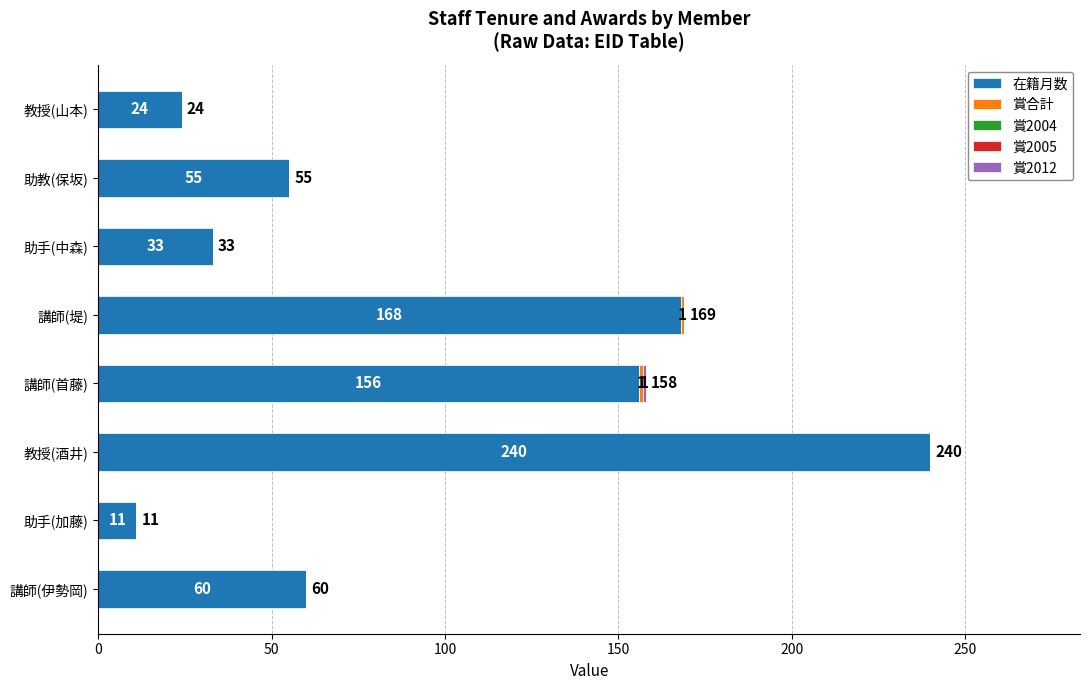

What is the highest value of the 在籍月数 series?

240